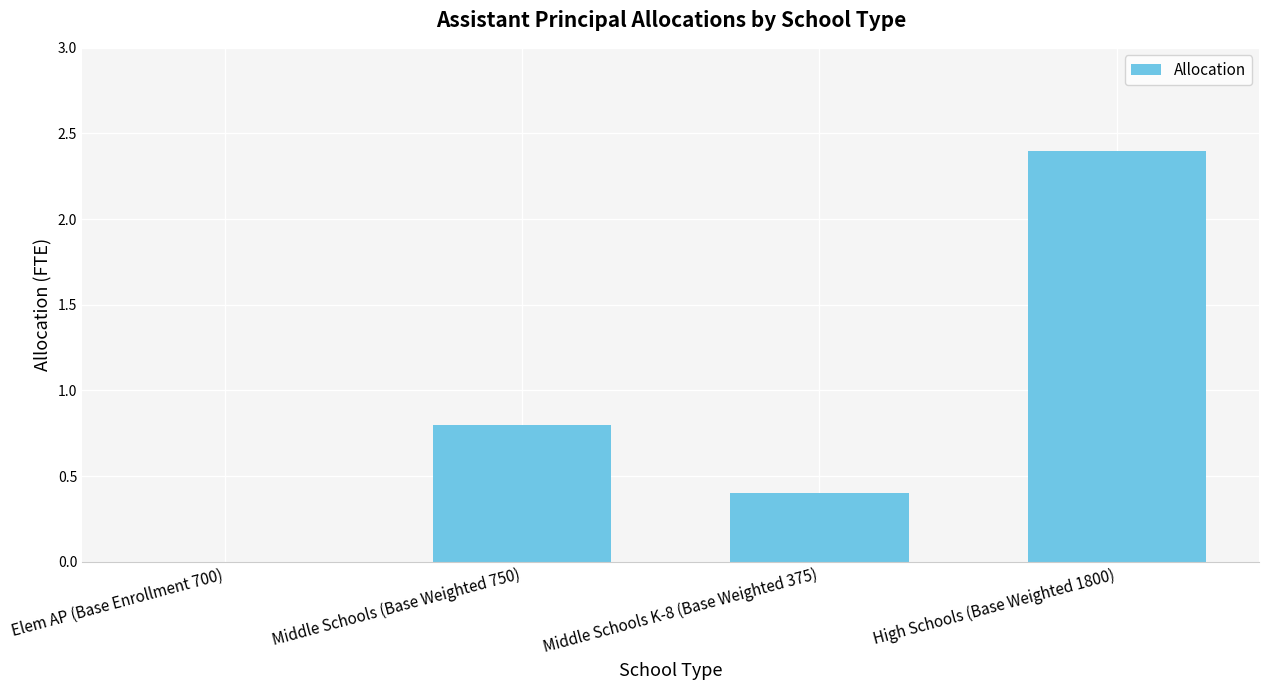

Reading left to right, extract all data points from this chart.

Elem AP (Base Enrollment 700)=0.0	Middle Schools (Base Weighted 750)=0.8	Middle Schools K-8 (Base Weighted 375)=0.4	High Schools (Base Weighted 1800)=2.4